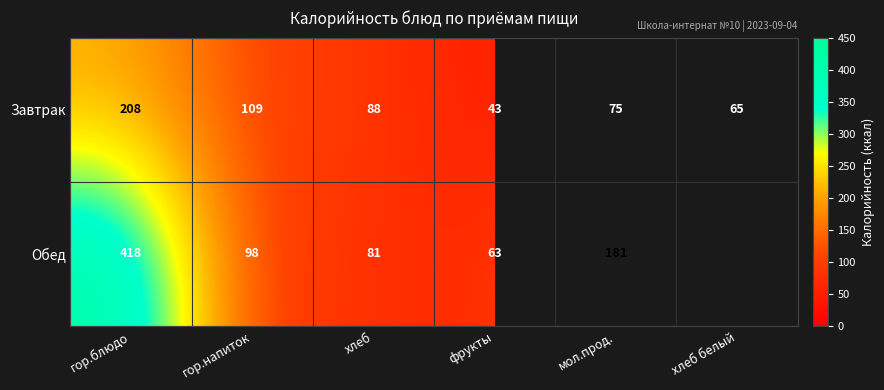

The value of Завтрак at хлеб белый is 65. True or false?

True